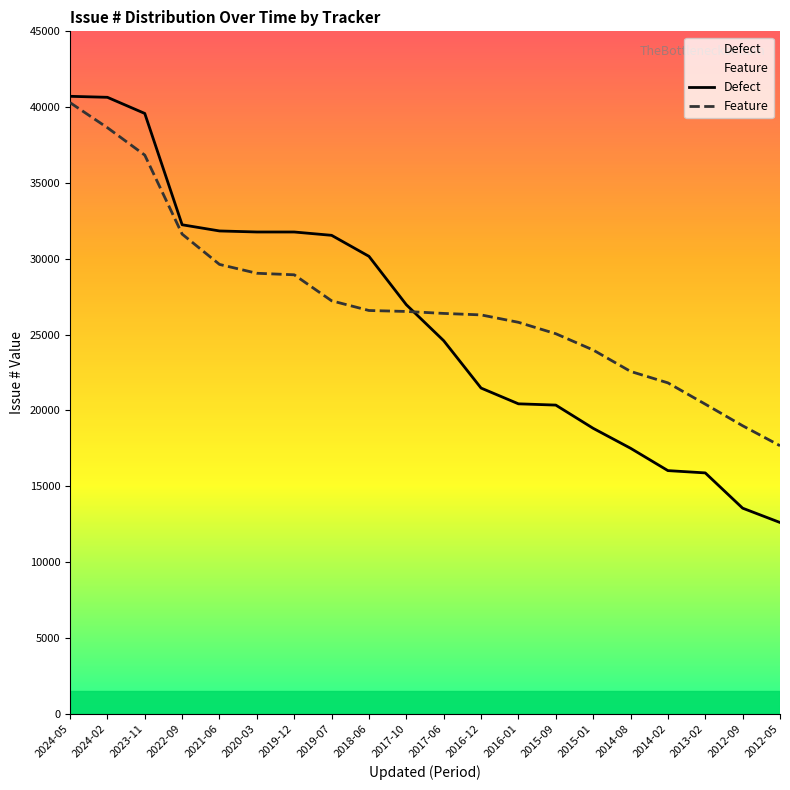

Between 2017-06 and 2021-06, which is larger?

2021-06